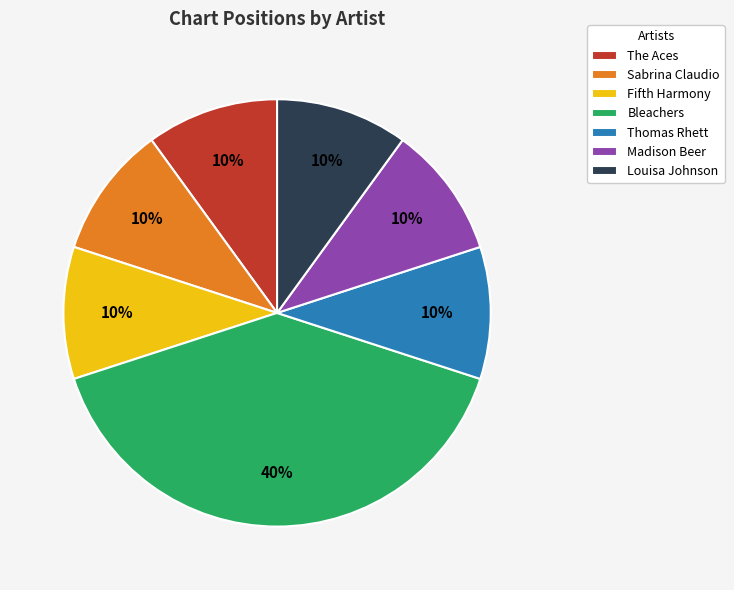

Is it true that Sabrina Claudio is 10% of the pie?

True